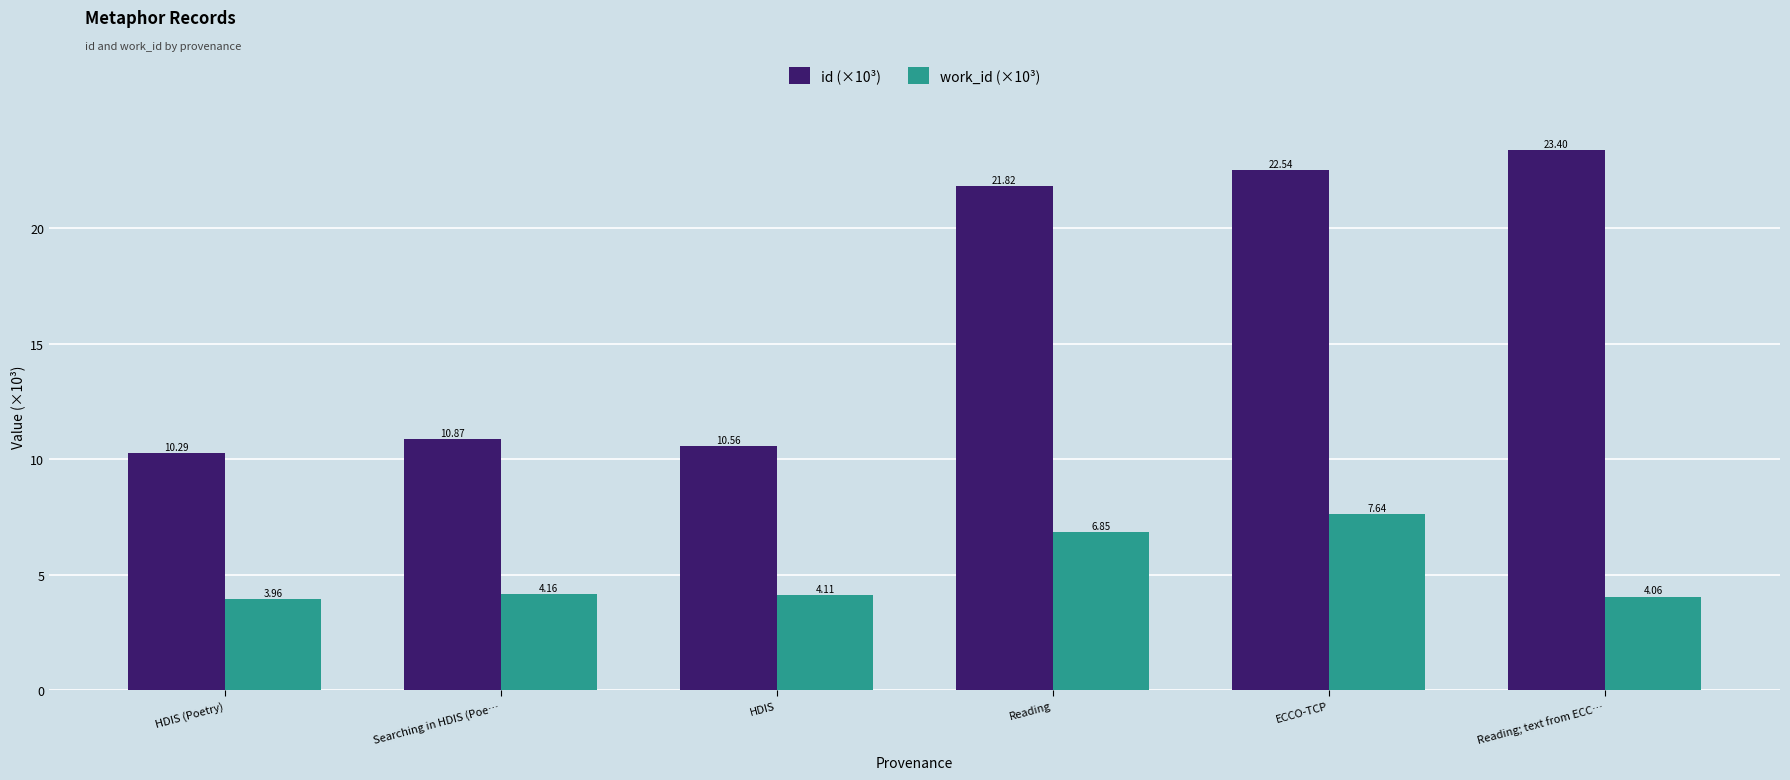

At which label is work_id (×10³) closest to 5?

Searching in HDIS (Poe…